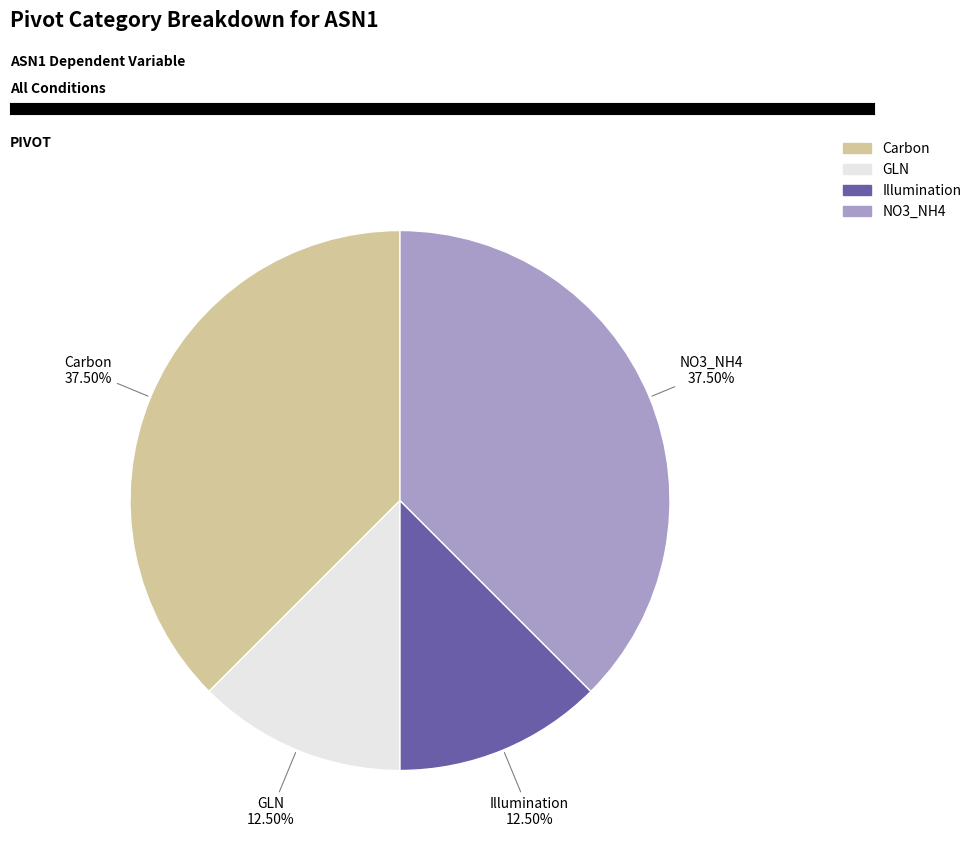

Between Illumination and NO3_NH4, which is larger?

NO3_NH4